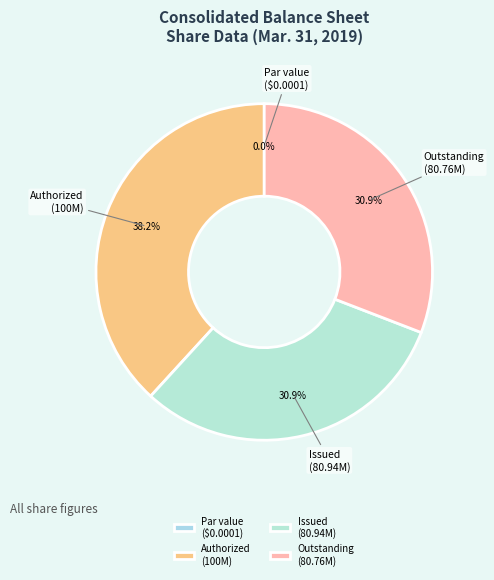

To the nearest percent, what is the difference between the largest and smallest slice percentages?

38%